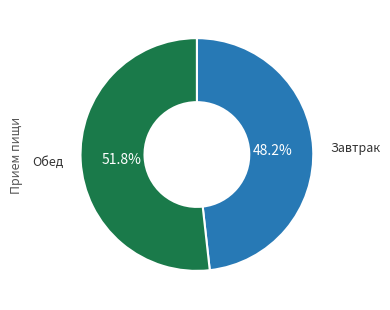

Does any single category account for the majority?

Yes